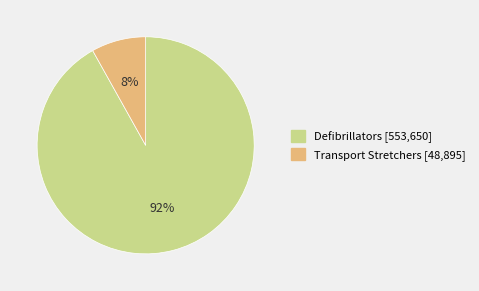

What is the majority slice?

Defibrillators